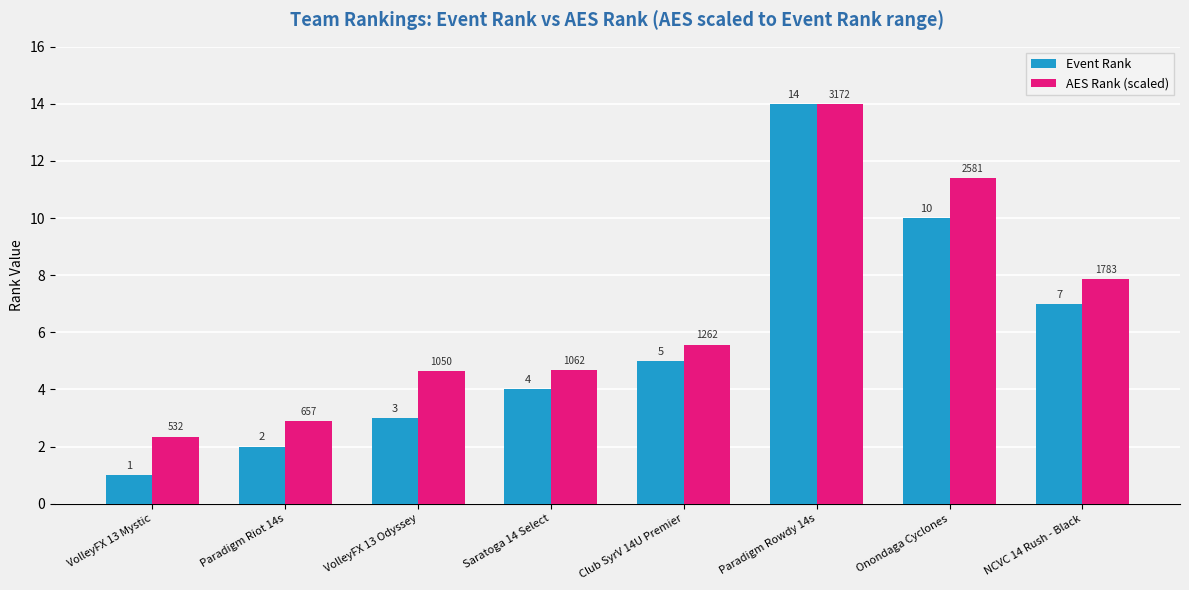

How many data points in AES Rank (scaled) are above 5?

4